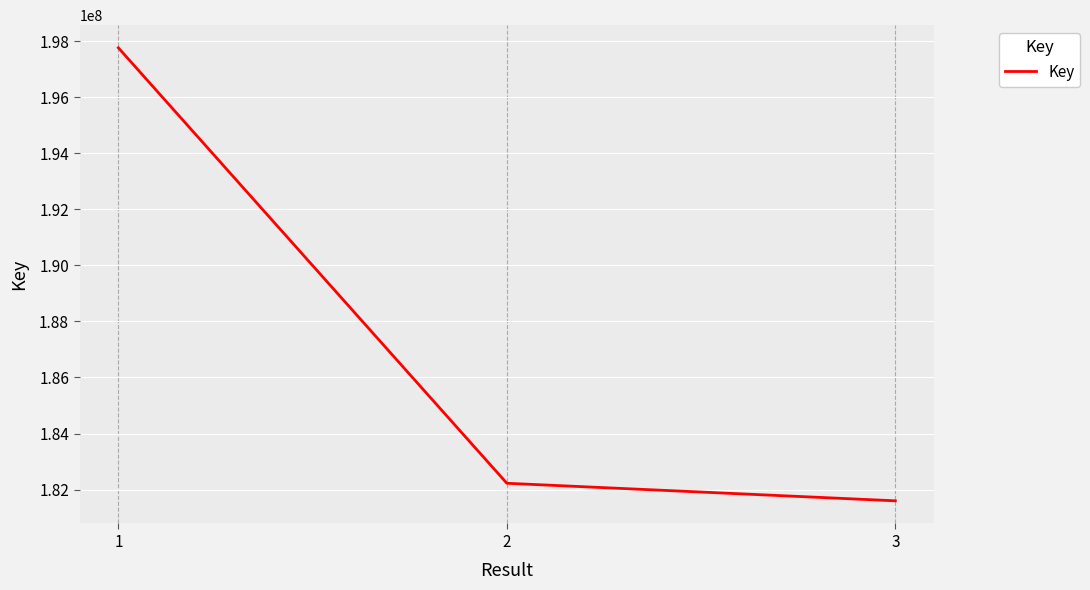

The value at 2 is 182227514. True or false?

True